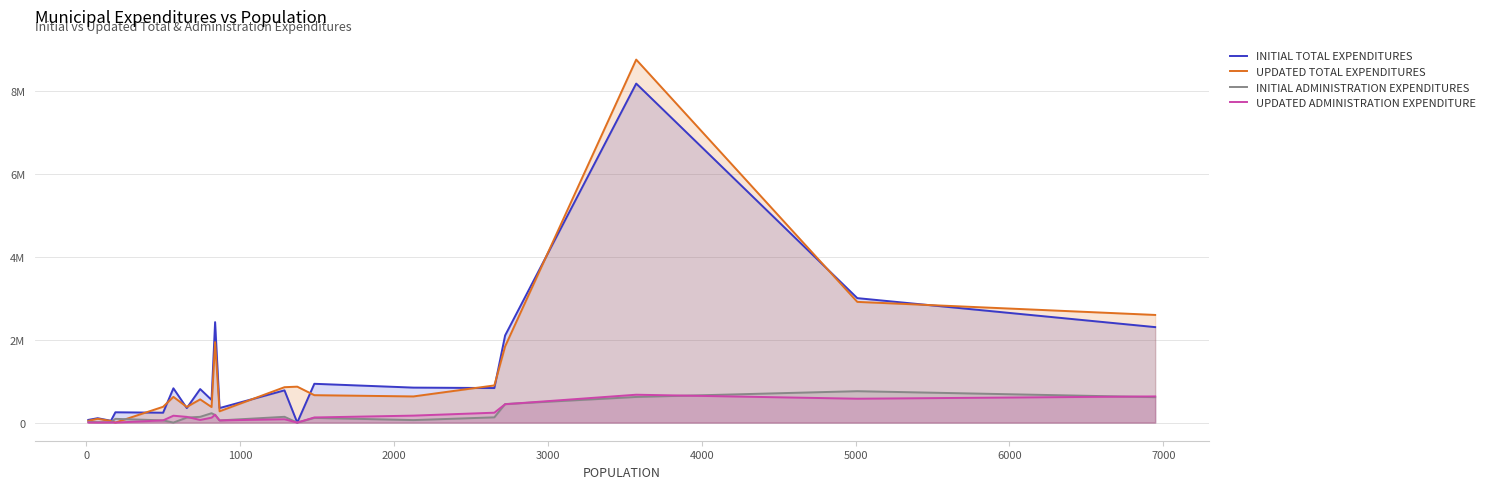

What are all the series names shown in the legend?

INITIAL TOTAL EXPENDITURES, UPDATED TOTAL EXPENDITURES, INITIAL ADMINISTRATION EXPENDITURES, UPDATED ADMINISTRATION EXPENDITURE